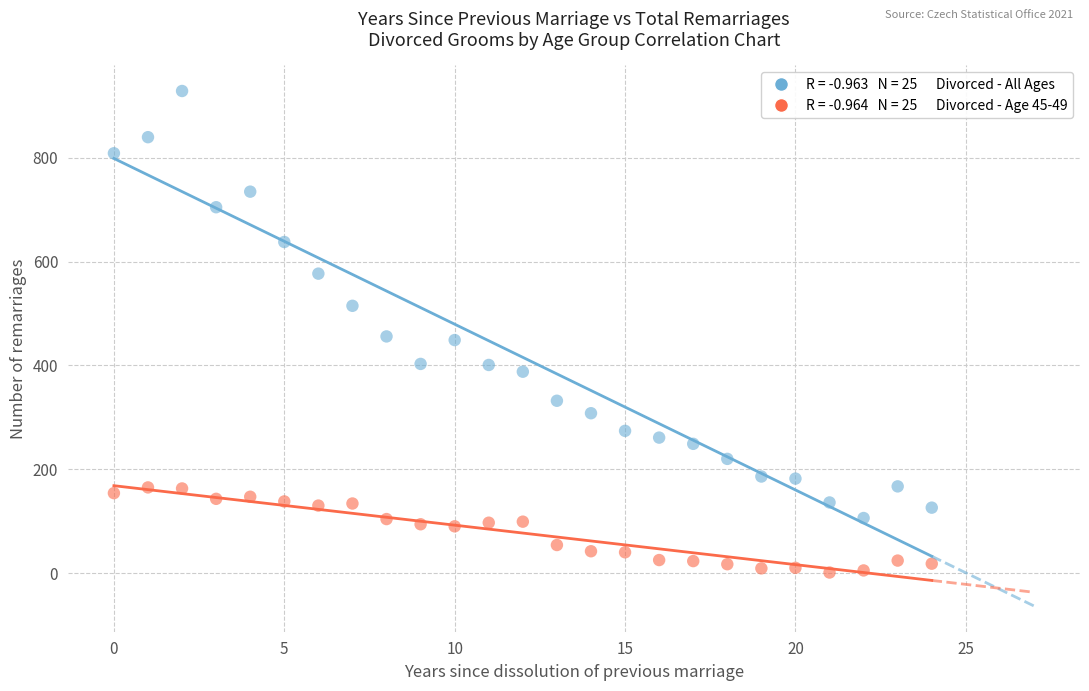

Across all data points, what is the range of Y values (max minus min)?

928